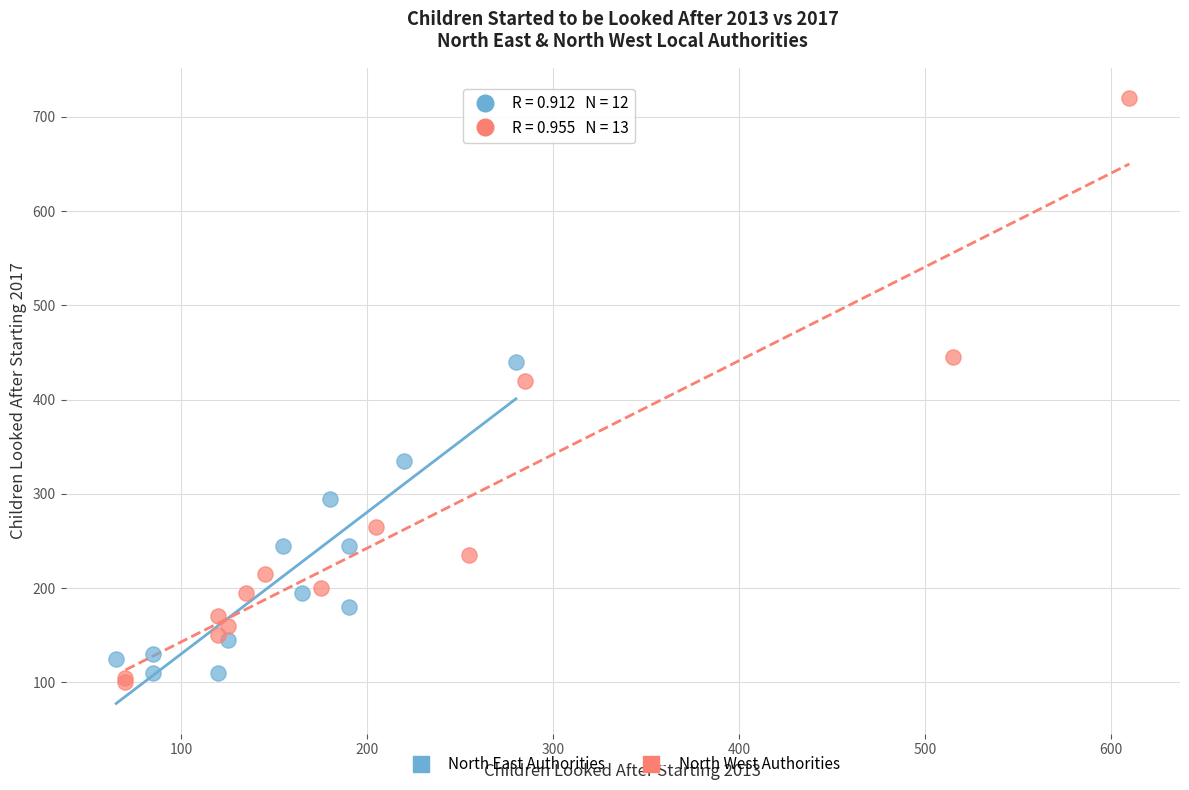

Which series reaches the minimum Y coordinate?

North West Authorities